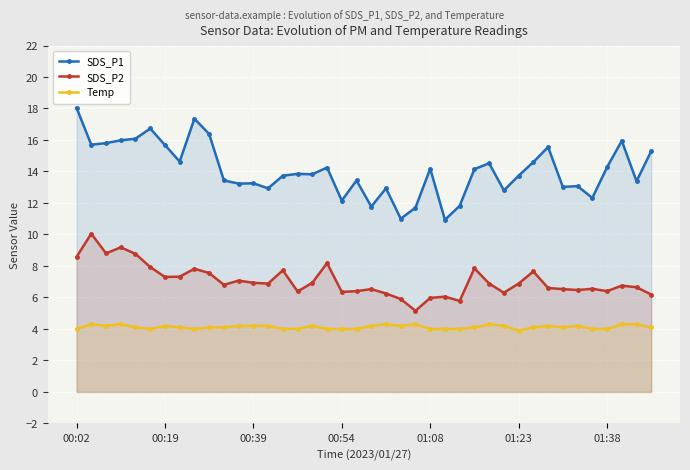

True or false: SDS_P2 and Temp cross at least once.

False